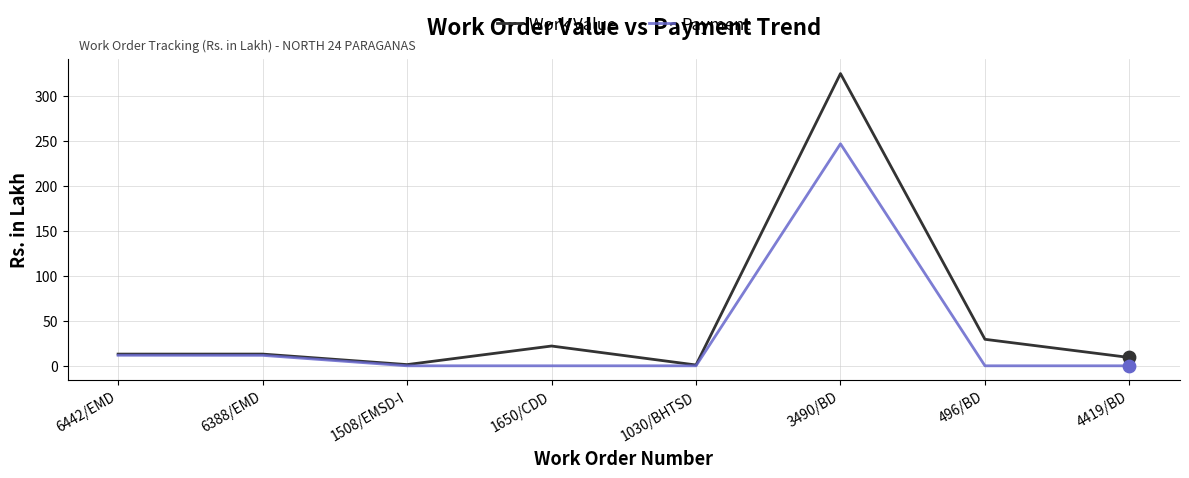

Which series has the largest total across all categories?

Work Value